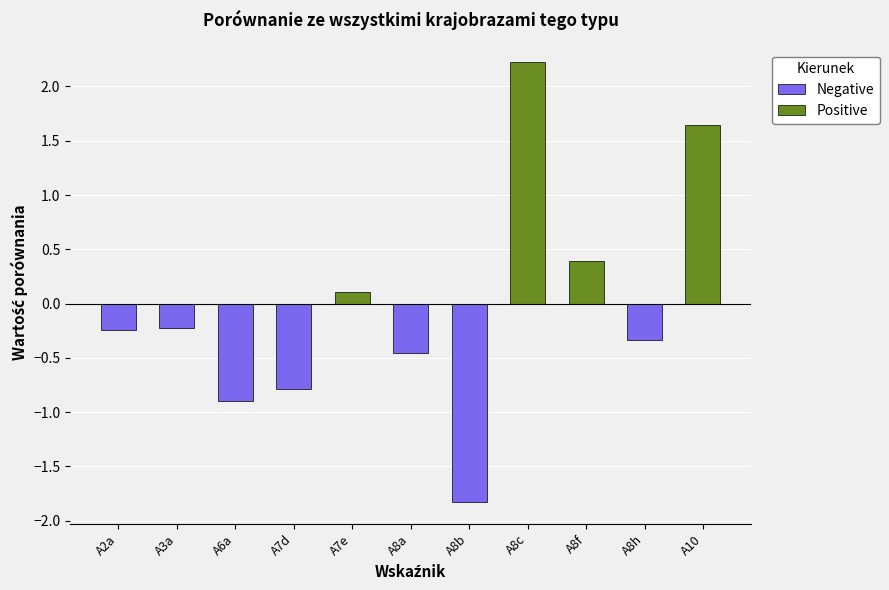

At A8f, list the series in order from largest to smallest.

Positive, Negative